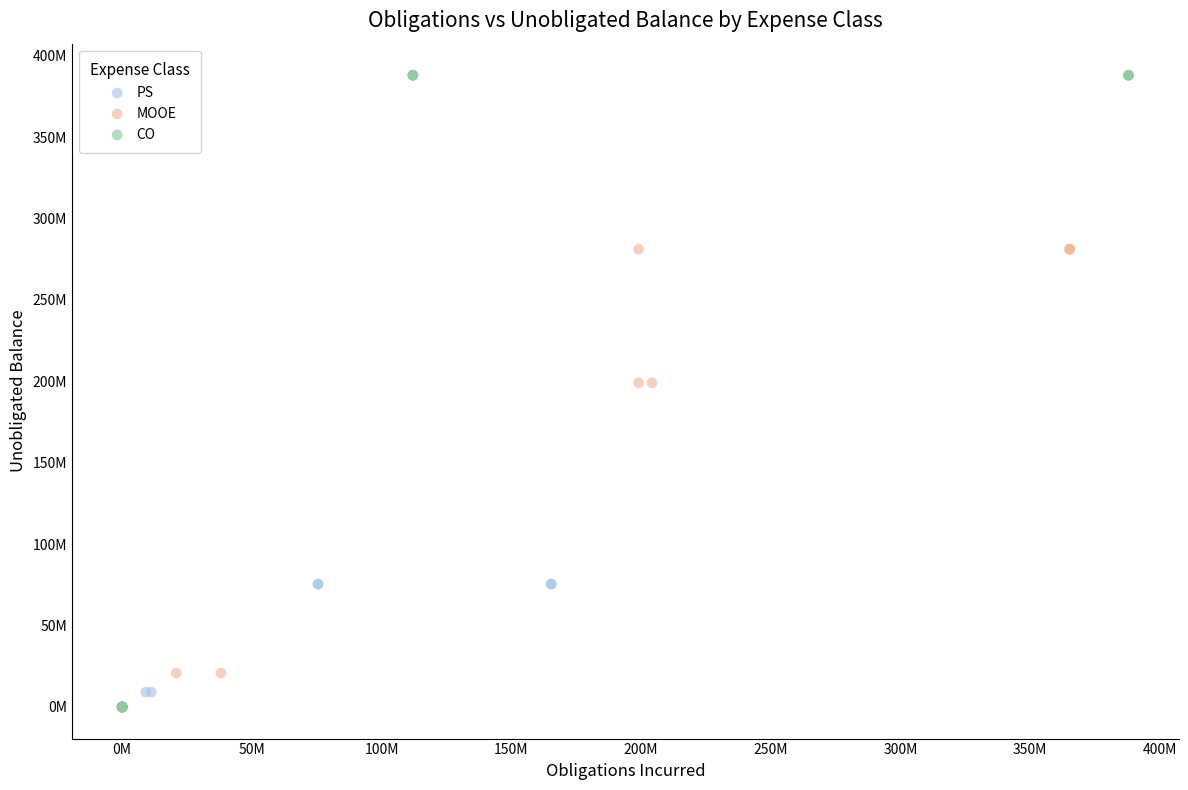

Which series has the widest spread of Y values?

CO